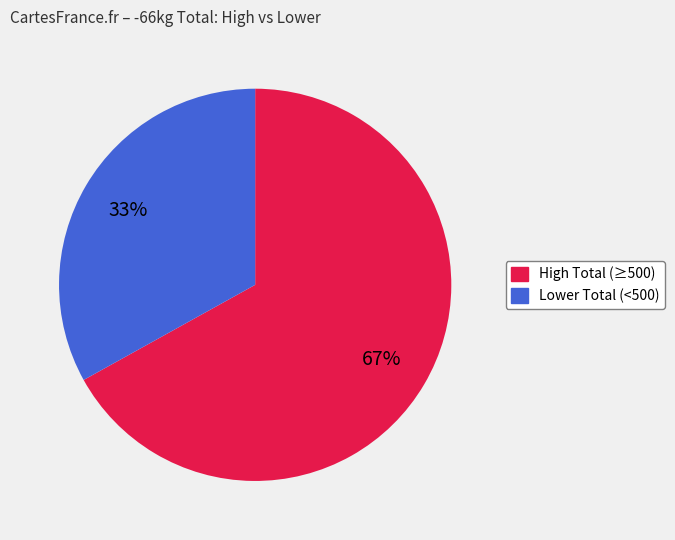

To the nearest percent, what is the difference between the largest and smallest slice percentages?

34%